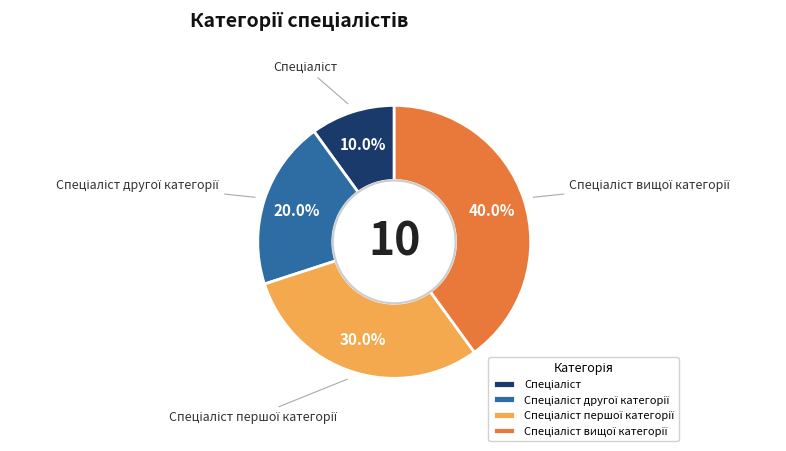

Is there a majority slice in this chart?

No